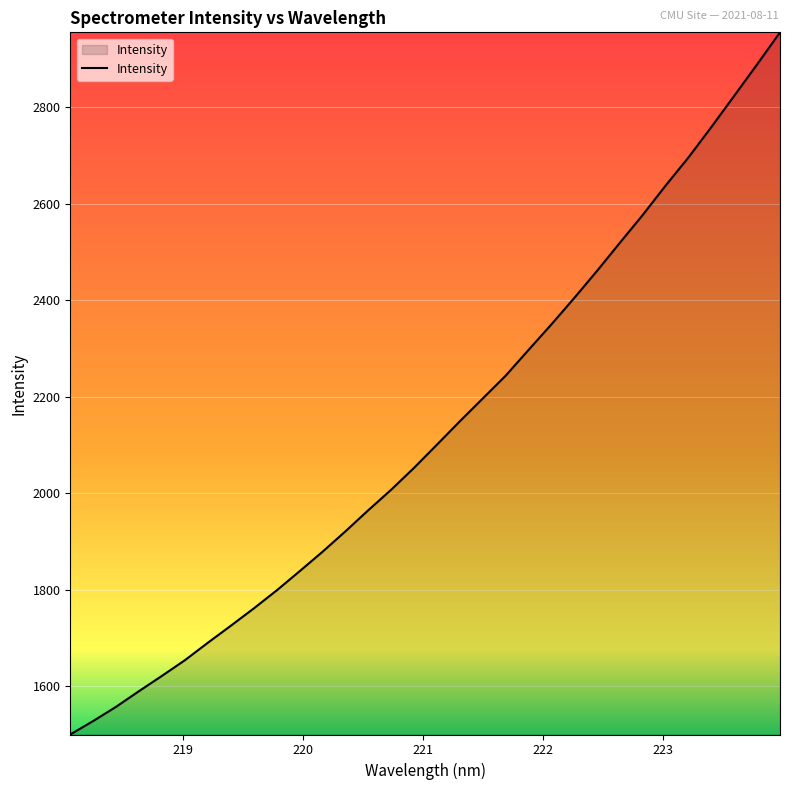

True or false: there are more than 1 points higher than both neighbors.

False